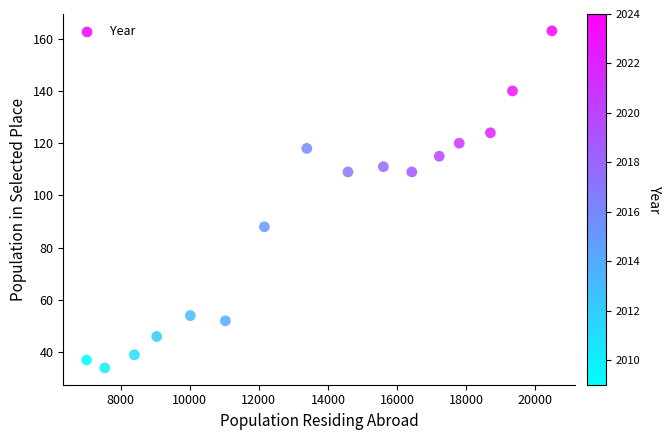

What is the range of Y values (max minus min)?

129